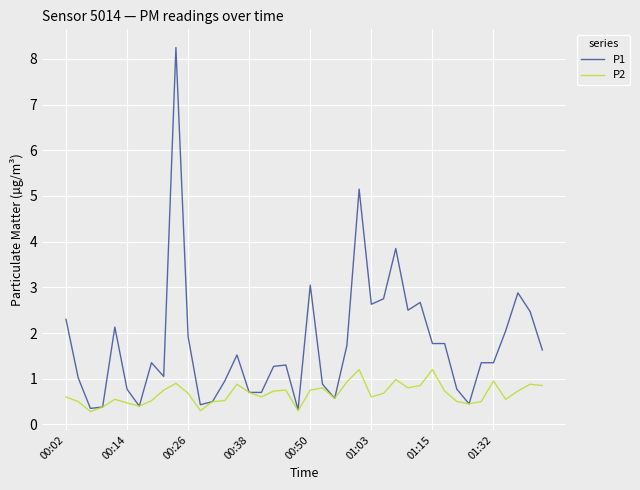

True or false: P2 has more than 2 interior local peaks.

True